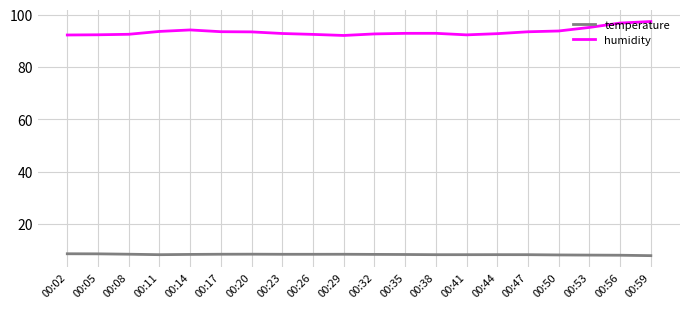

Is the value of humidity at 00:08 greater than the value of temperature at 00:08?

Yes